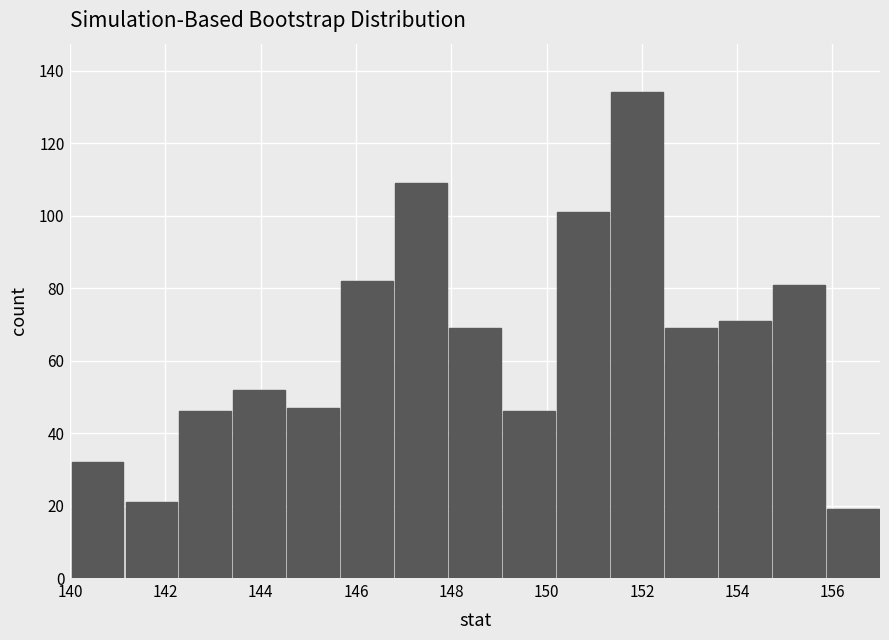

Reading left to right, list every bar in this chart as the range it spans on the x-axis followed by its height. Neither the bar edges nor the heights are printed on the chart, so give them approximately, as read against the axes.

140.0 to 141.2: 32
141.2 to 142.2: 22
142.2 to 143.4: 46
143.4 to 144.6: 52
144.6 to 145.6: 48
145.6 to 146.8: 82
146.8 to 148.0: 110
148.0 to 149.0: 70
149.0 to 150.2: 46
150.2 to 151.4: 102
151.4 to 152.4: 134
152.4 to 153.6: 70
153.6 to 154.8: 72
154.8 to 155.8: 82
155.8 to 157.0: 20